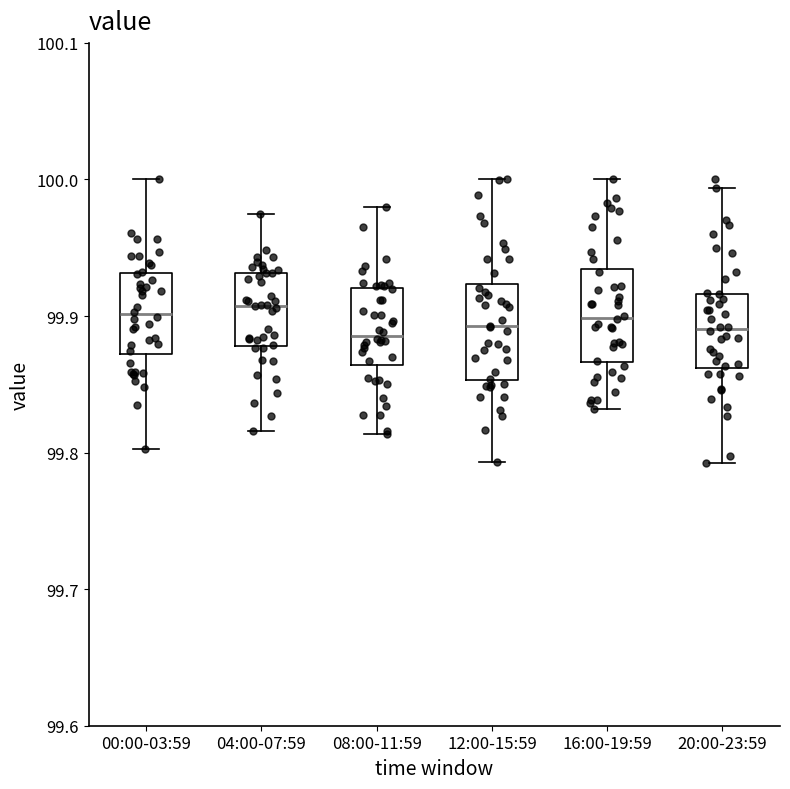

Reading left to right, transcribe this box plot: for each box, give where its median line is, the range the box spans, and where its two whiskers end, as read against the y-axis. The values are not printed on the chart, so give them approximately, as read against the axis.

00:00-03:59: median 99.90, box 99.87 to 99.93, whiskers 99.80 to 100.00
04:00-07:59: median 99.91, box 99.88 to 99.93, whiskers 99.82 to 99.97
08:00-11:59: median 99.89, box 99.86 to 99.92, whiskers 99.81 to 99.98
12:00-15:59: median 99.89, box 99.85 to 99.92, whiskers 99.79 to 100.00
16:00-19:59: median 99.90, box 99.87 to 99.93, whiskers 99.83 to 100.00
20:00-23:59: median 99.89, box 99.86 to 99.92, whiskers 99.79 to 99.99